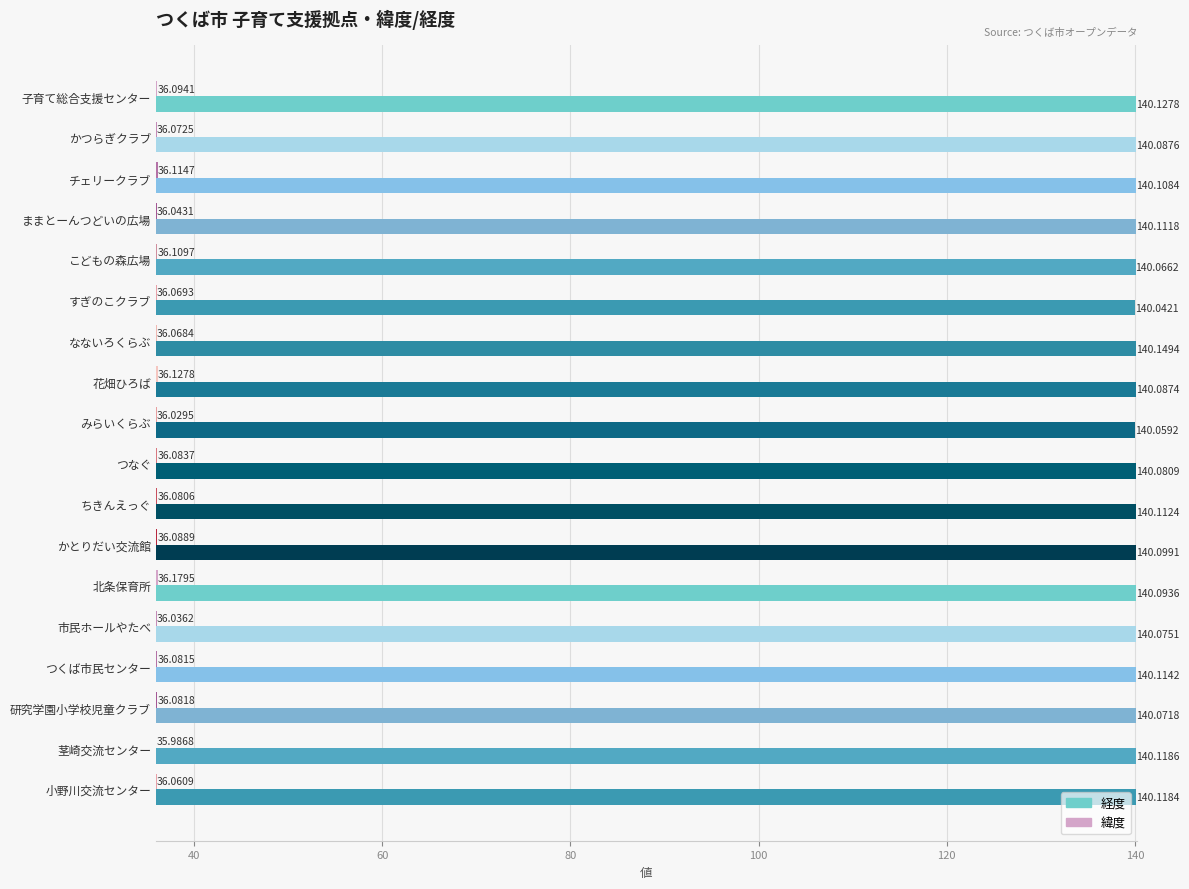

At which category is the sum across all series the highest?

北条保育所